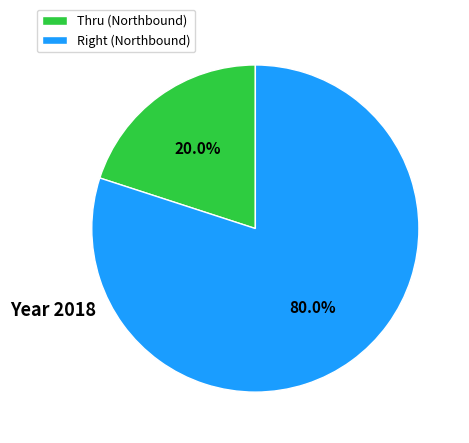

Count the number of slices in the pie.

2